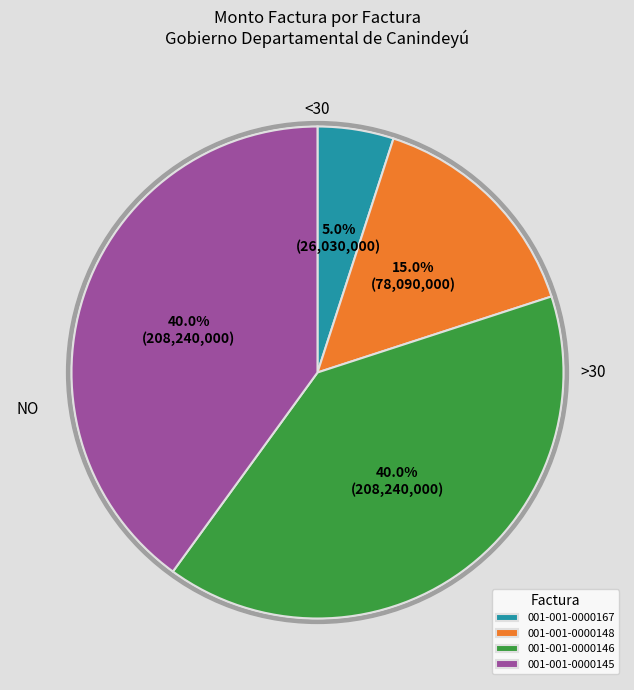

True or false: 001-001-0000145 accounts for 48% of the total.

False